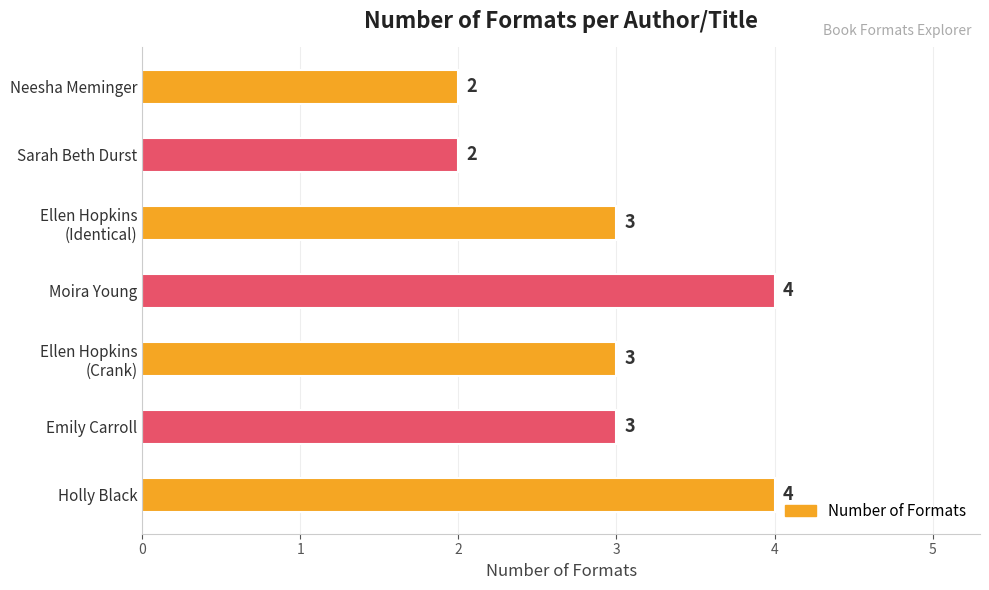

How many values are between 2 and 4?

7